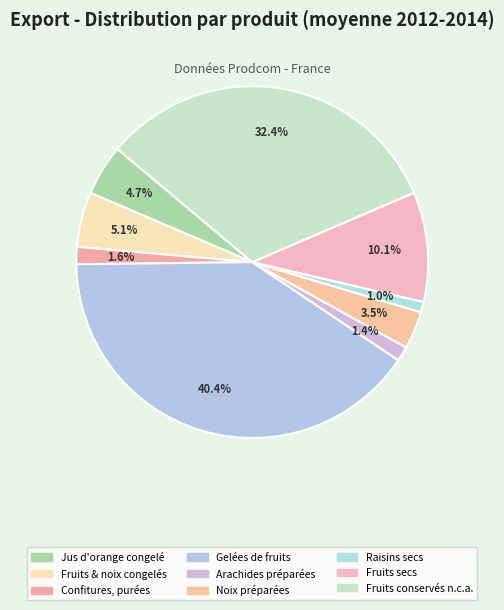

How many slices are in this pie chart?

9